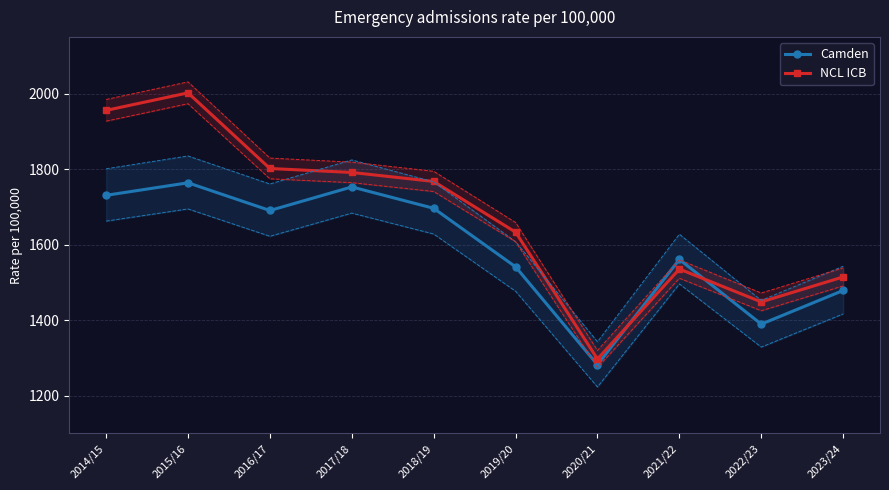

Reading right to left, what are all the values shown in this chart?

Camden: 1478.5	1389.4	1560.7	1281.9	1541.1	1696.1	1752.7	1690.3	1763.6	1730.5
NCL ICB: 1514.3	1448.2	1535.2	1297.0	1632.9	1767.2	1791.0	1801.5	2001.8	1955.4